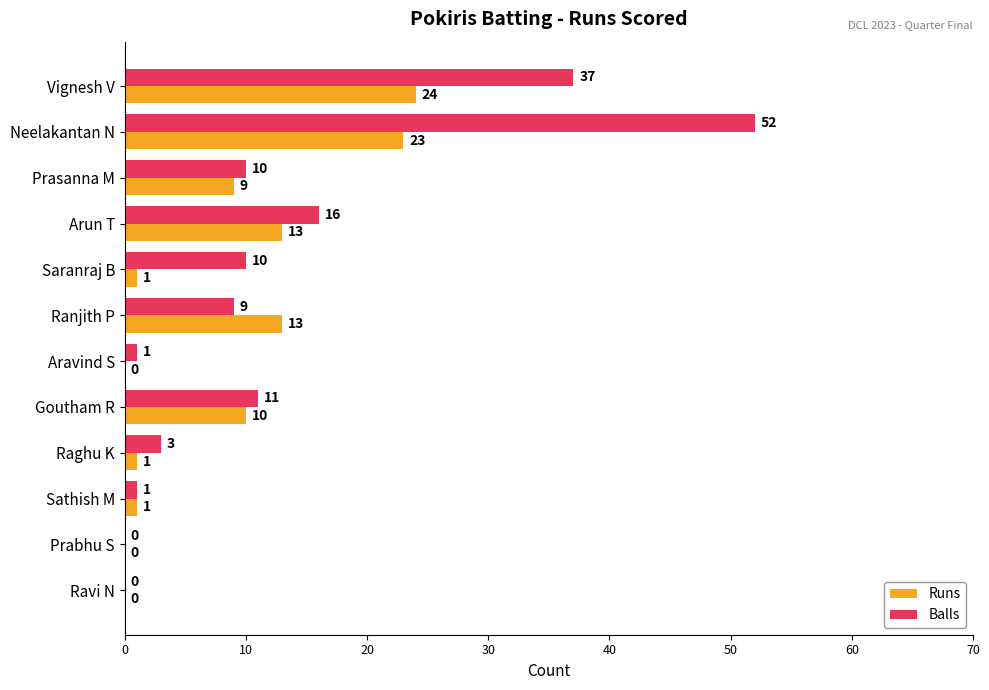

At which category does the chart reach its peak across all series?

Neelakantan N